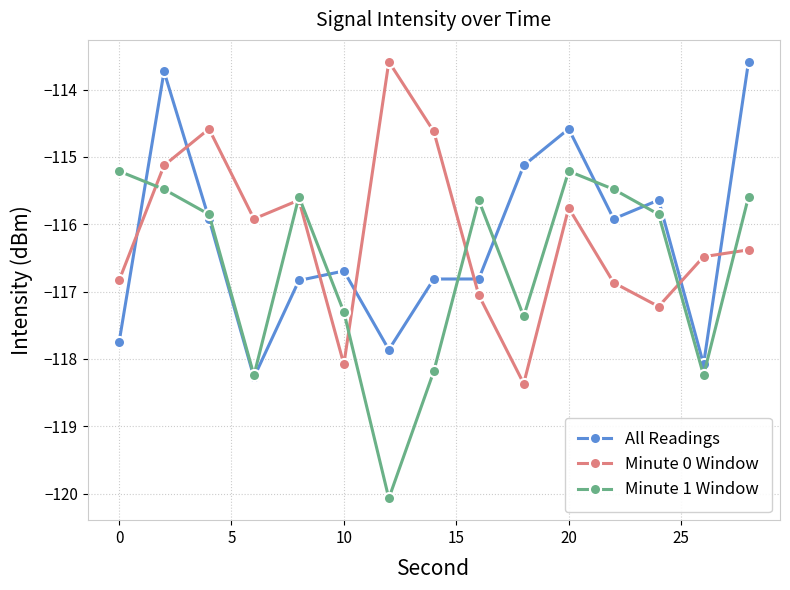

True or false: Minute 1 Window has more than 0 points higher than both neighbors.

True